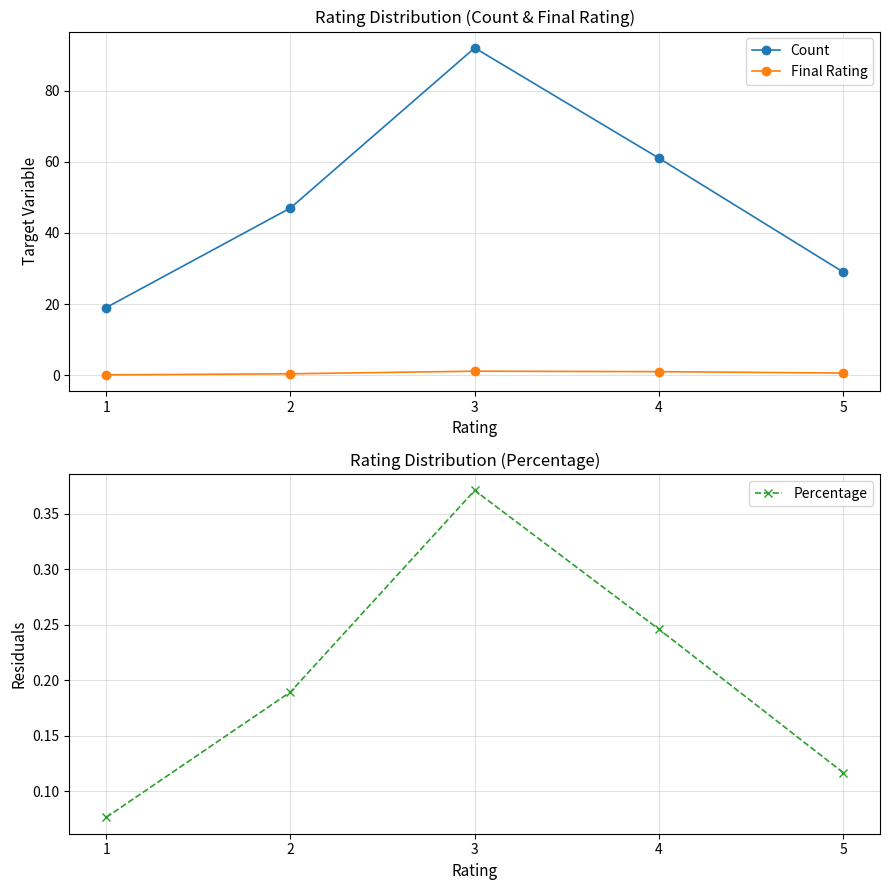

True or false: Final Rating has more than 0 points higher than both neighbors.

True